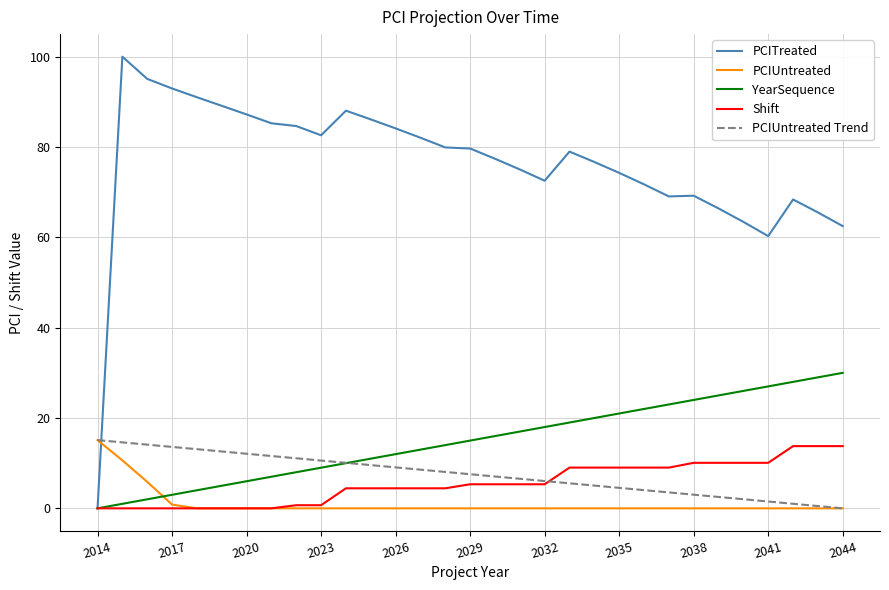

After their last crossing, which series has the higher values: PCITreated or PCIUntreated Trend?

PCITreated